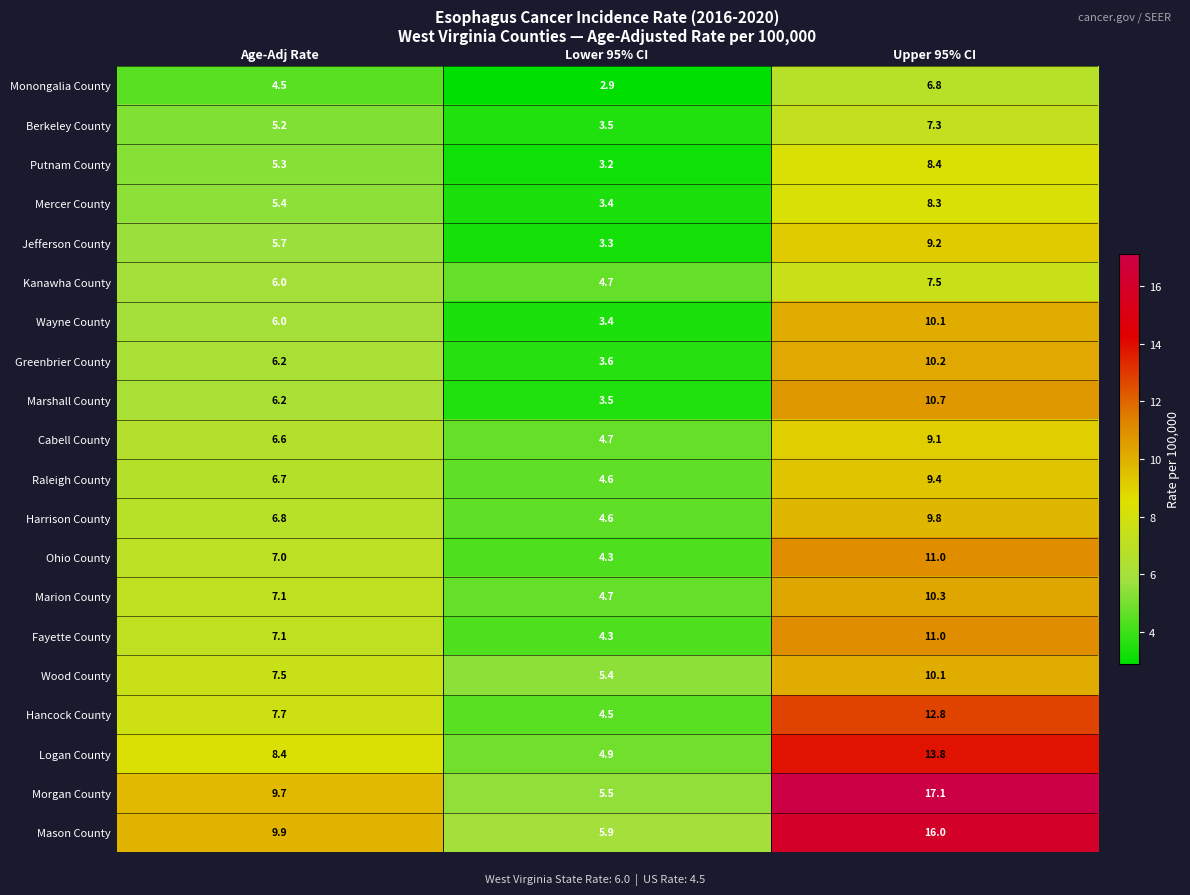

At which label does Ohio County reach its minimum?

Lower 95% CI